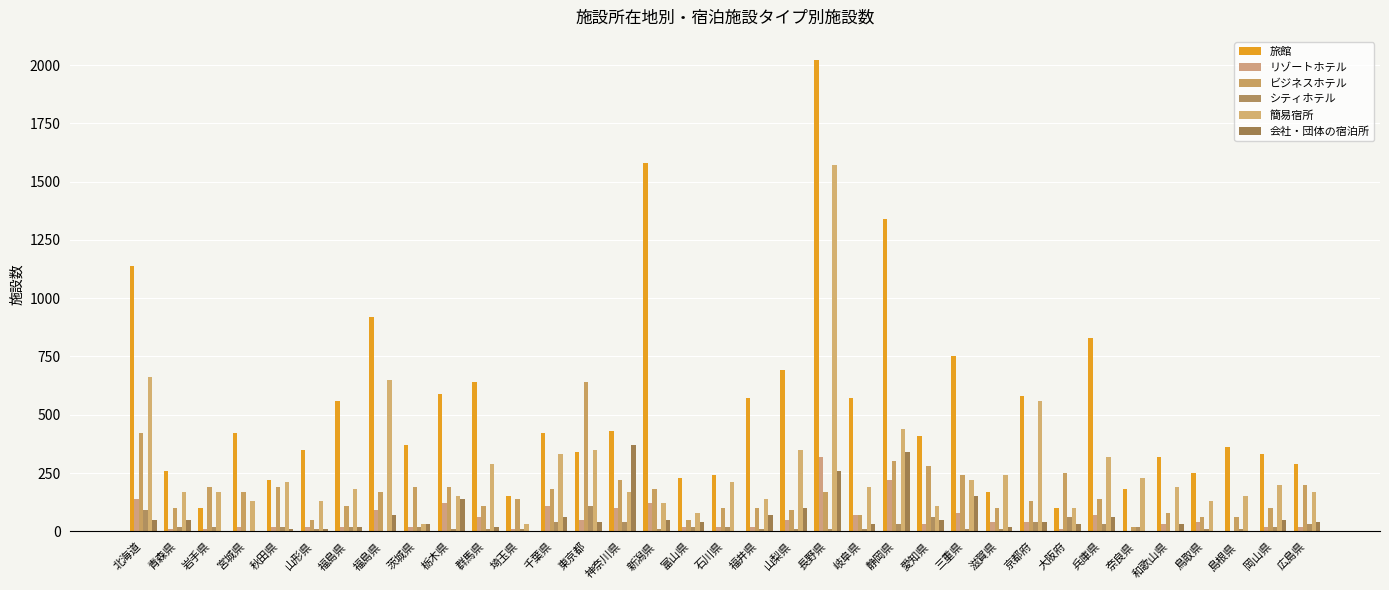

Which series has the widest spread of values?

旅館